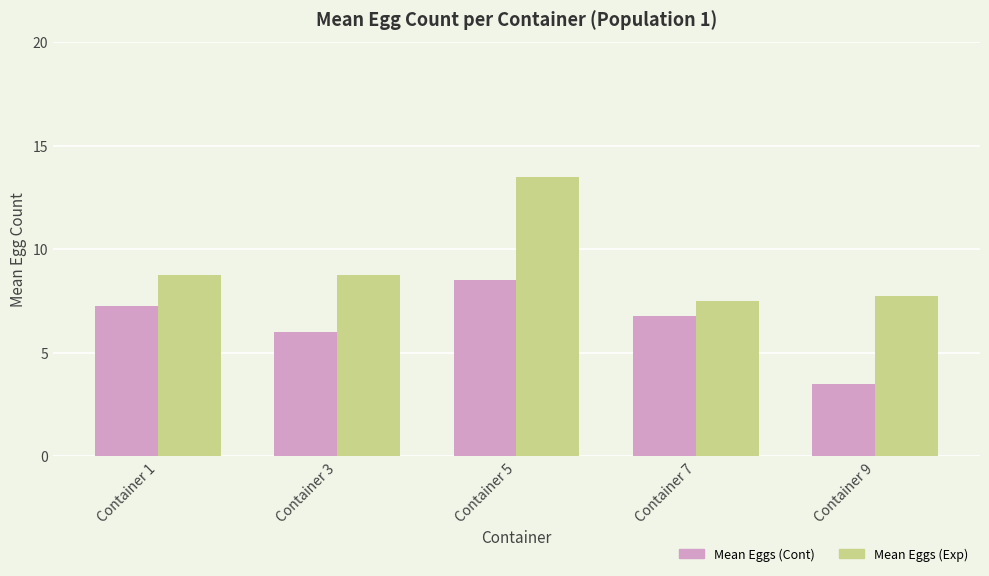

The value of Mean Eggs (Exp) at Container 7 is 7.5. True or false?

True